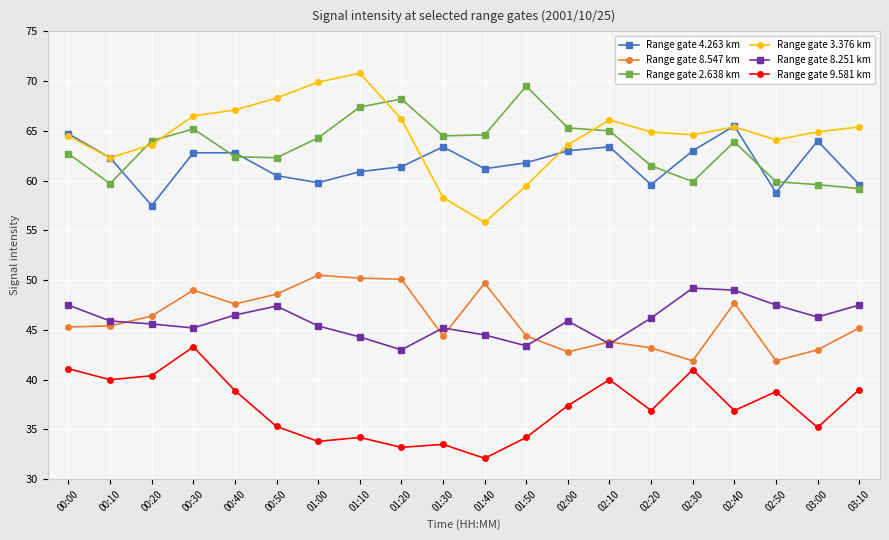

What is the smallest value displayed?

32.1